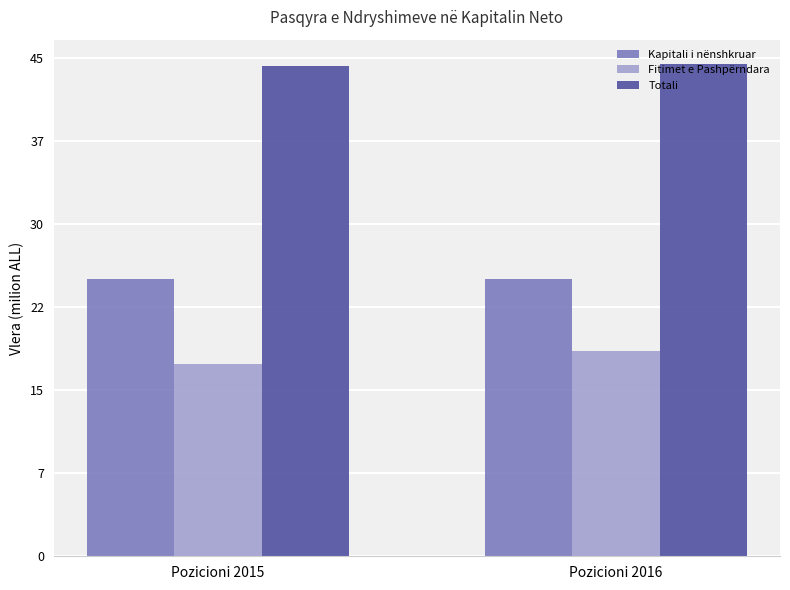

What are all the series names shown in the legend?

Kapitali i nënshkruar, Fitimet e Pashpërndara, Totali